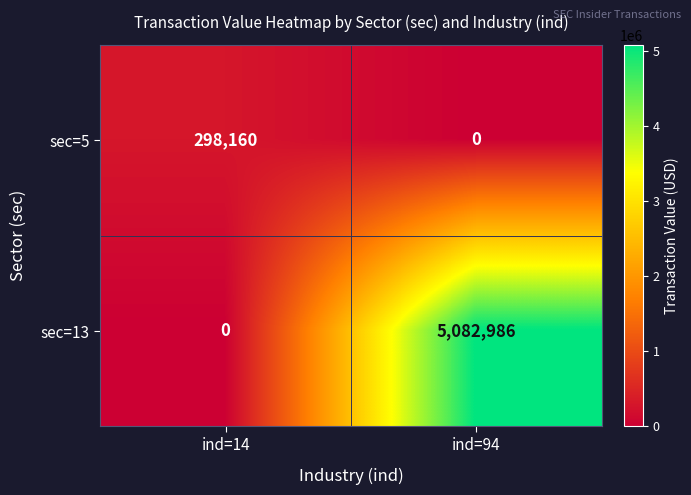

Which label corresponds to the largest value in the chart?

ind=94